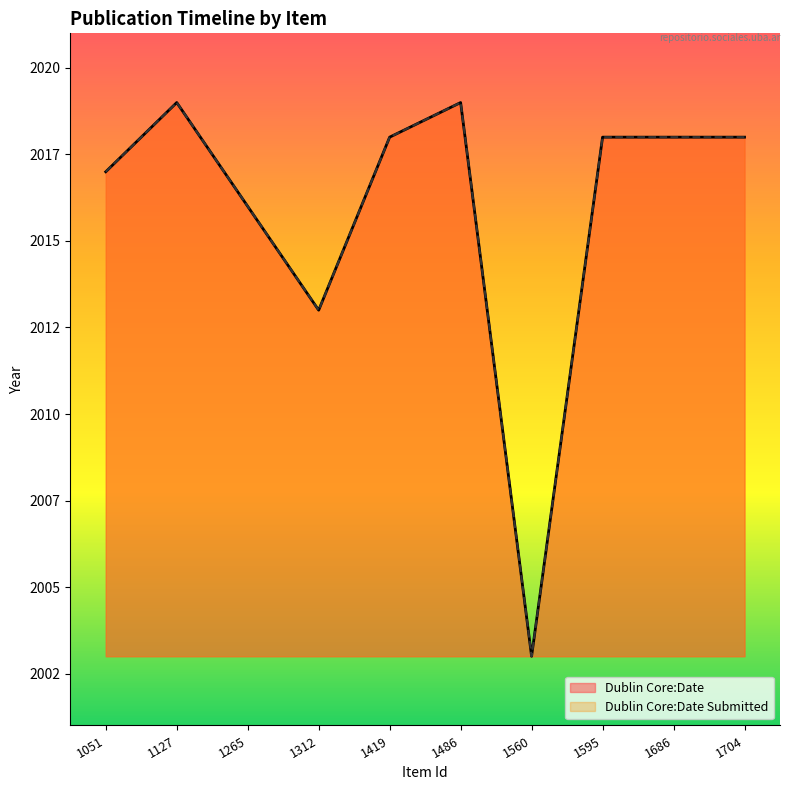

True or false: Dublin Core:Date and Dublin Core:Date Submitted cross at least once.

False